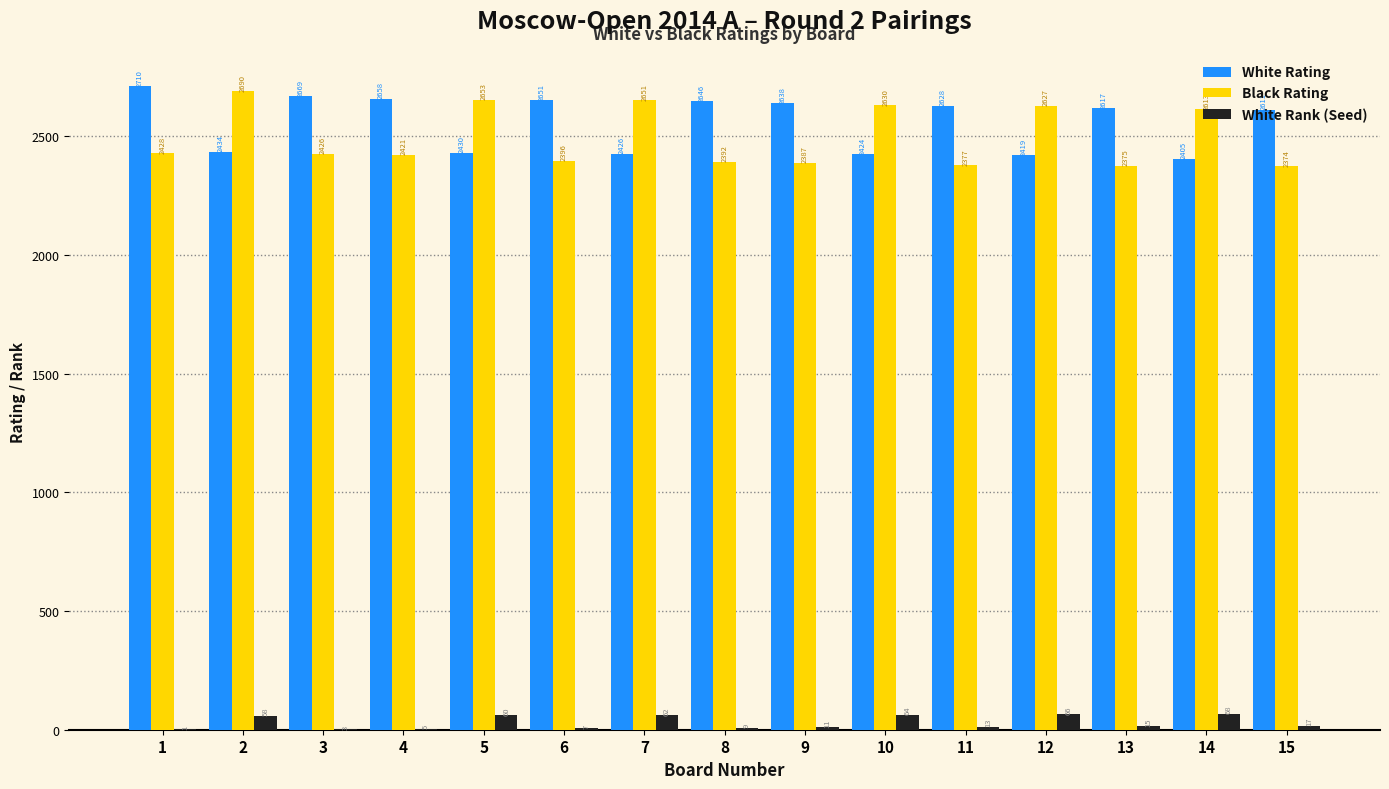

How many distinct data groups are displayed?

3